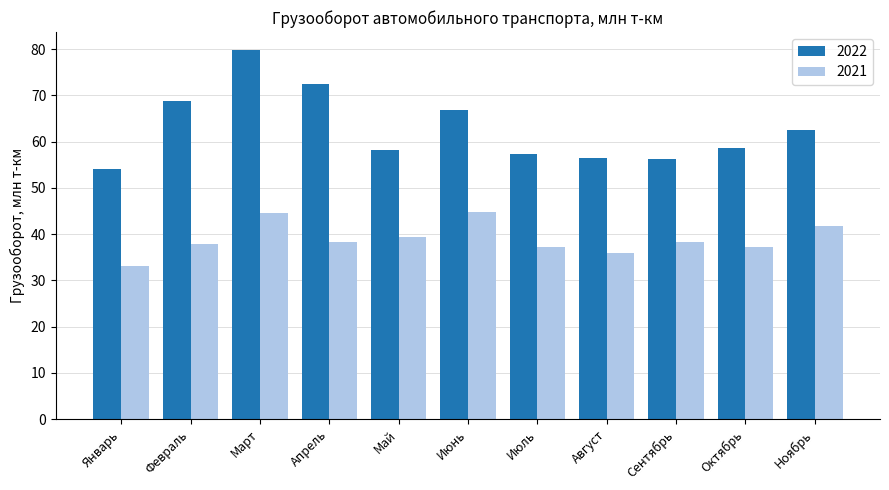

At Апрель, list the series in order from largest to smallest.

2022, 2021